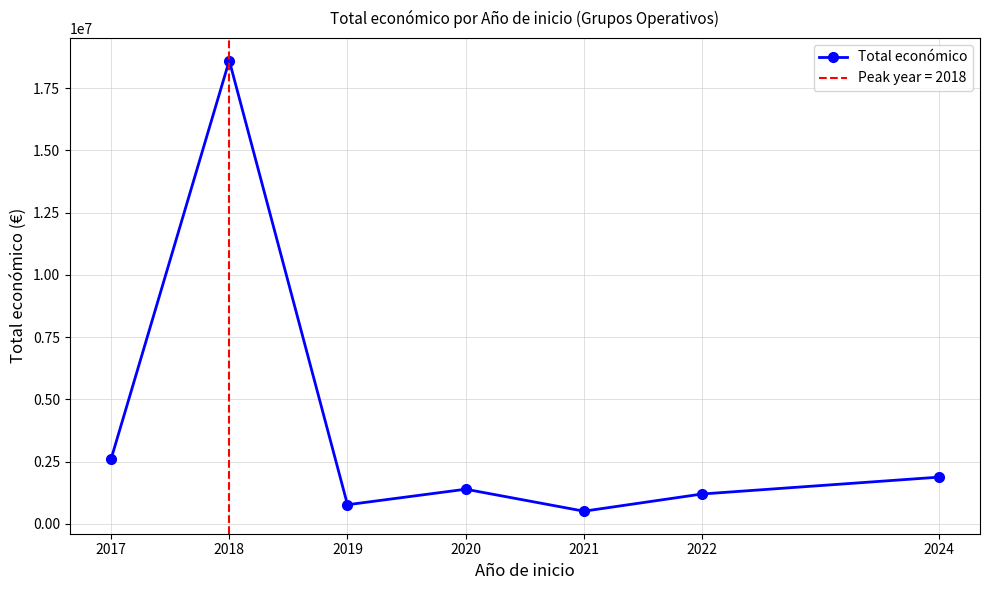

What is the sum of the values at 2017 and 2024?

4467773